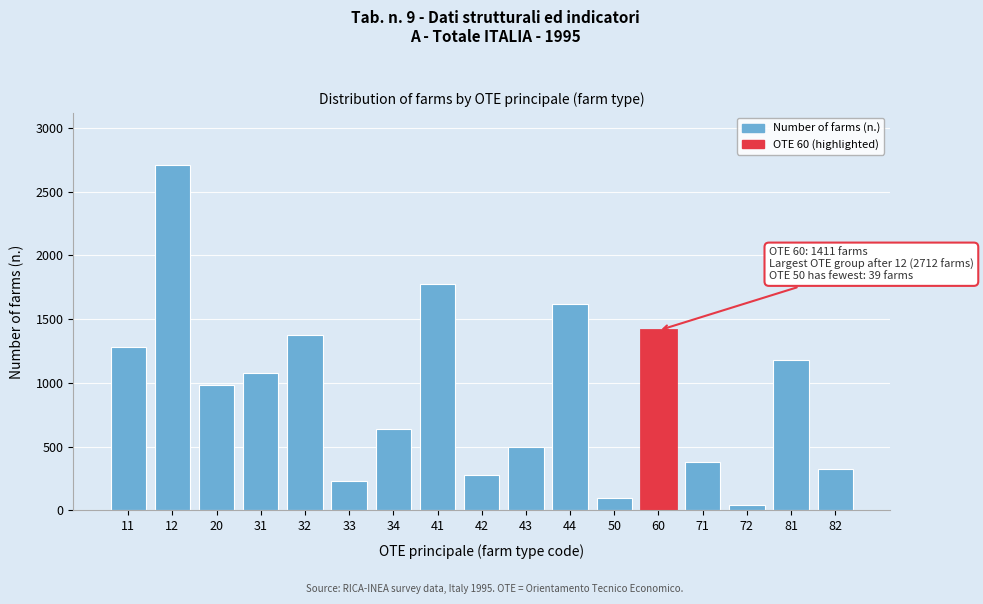

Reading left to right, extract all data points from this chart.

11=1283	12=2712	20=980	31=1079	32=1378	33=227	34=636	41=1777	42=278	43=500	44=1616	50=98	60=1411	71=377	72=39	81=1183	82=326